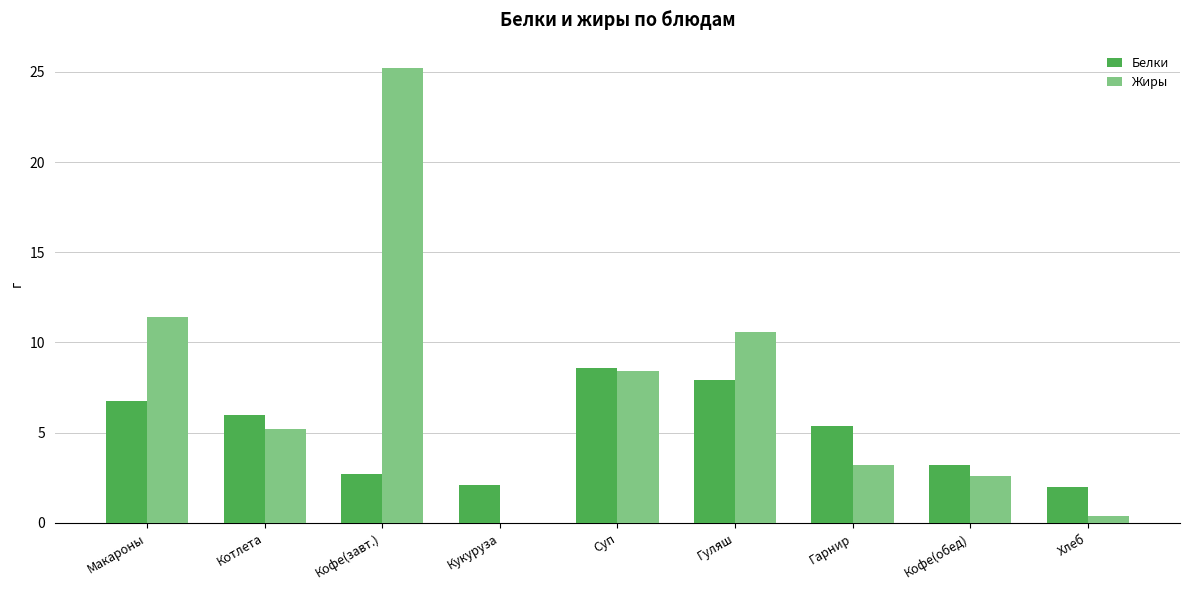

What is the total value across all series at Кофе(обед)?

5.8